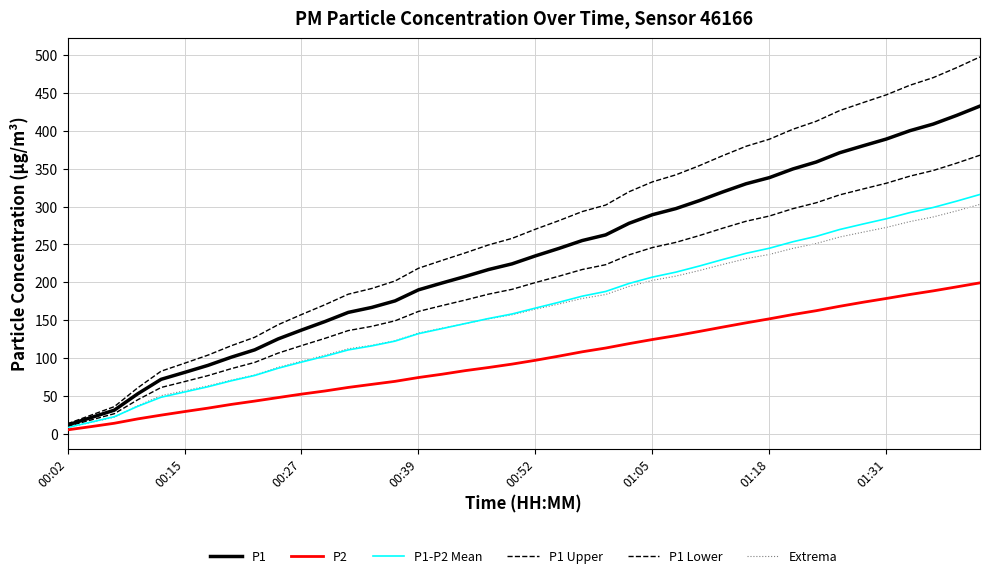

True or false: P2 has more than 2 points higher than both neighbors.

False